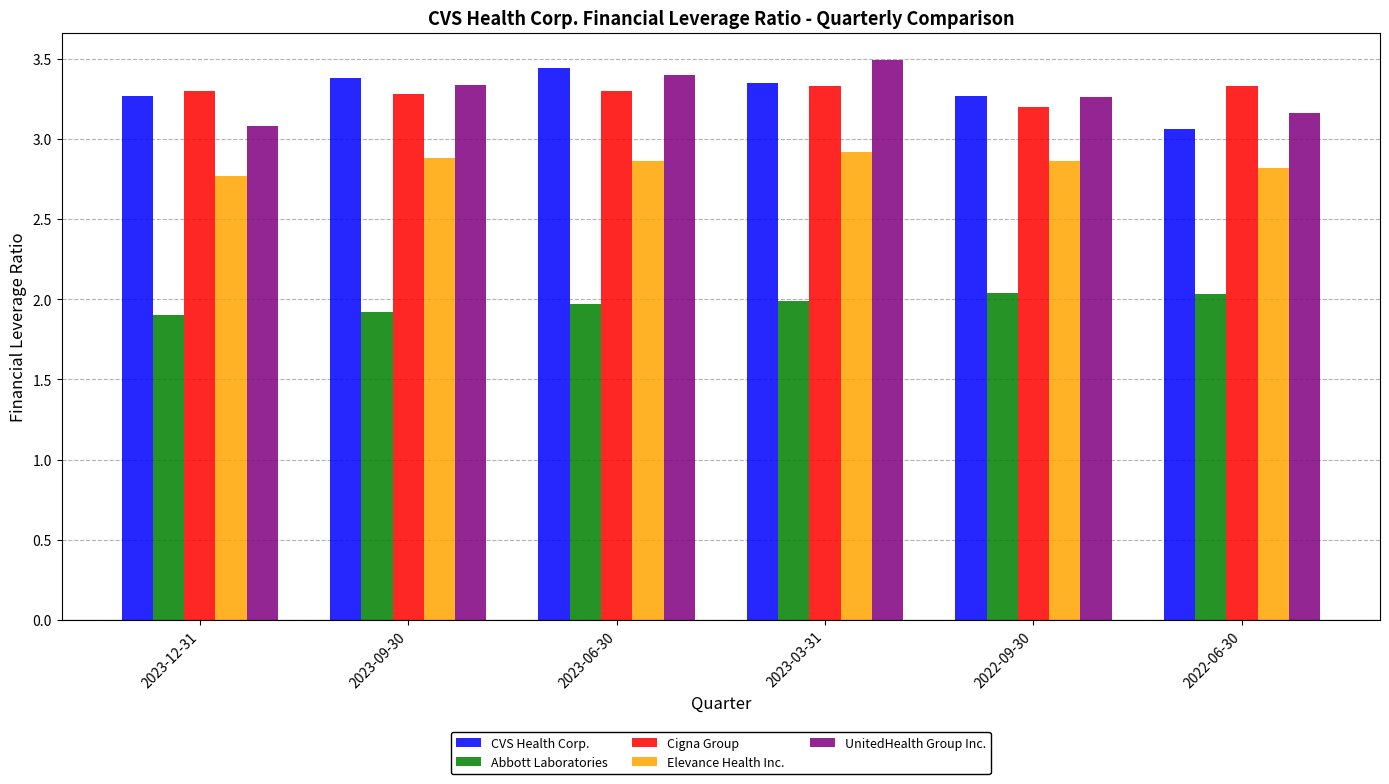

What is the total value across all series at 2023-09-30?

14.8